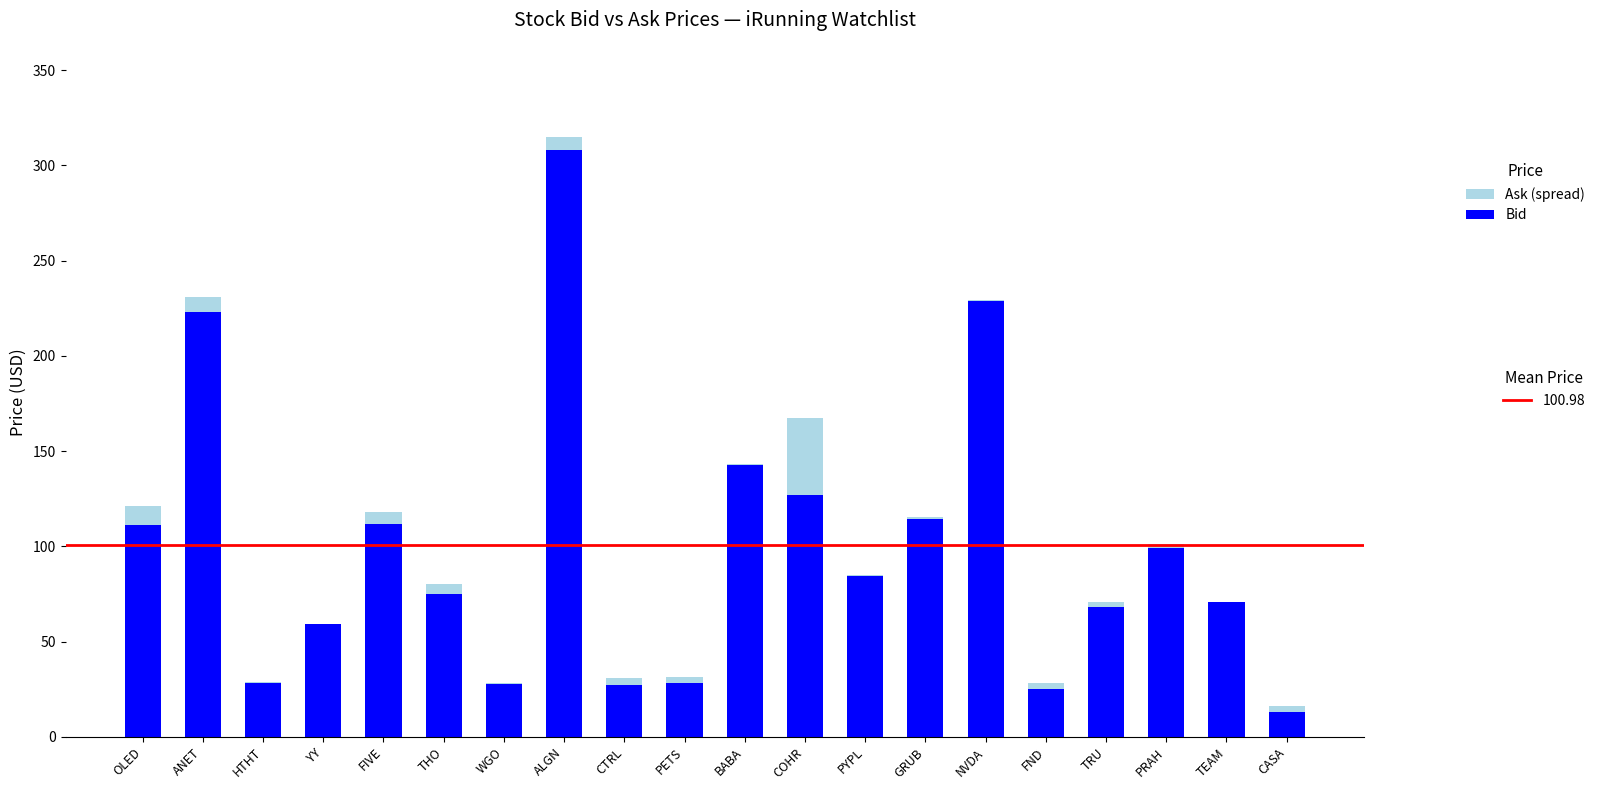

What is the total value across all series at ANET?

230.7